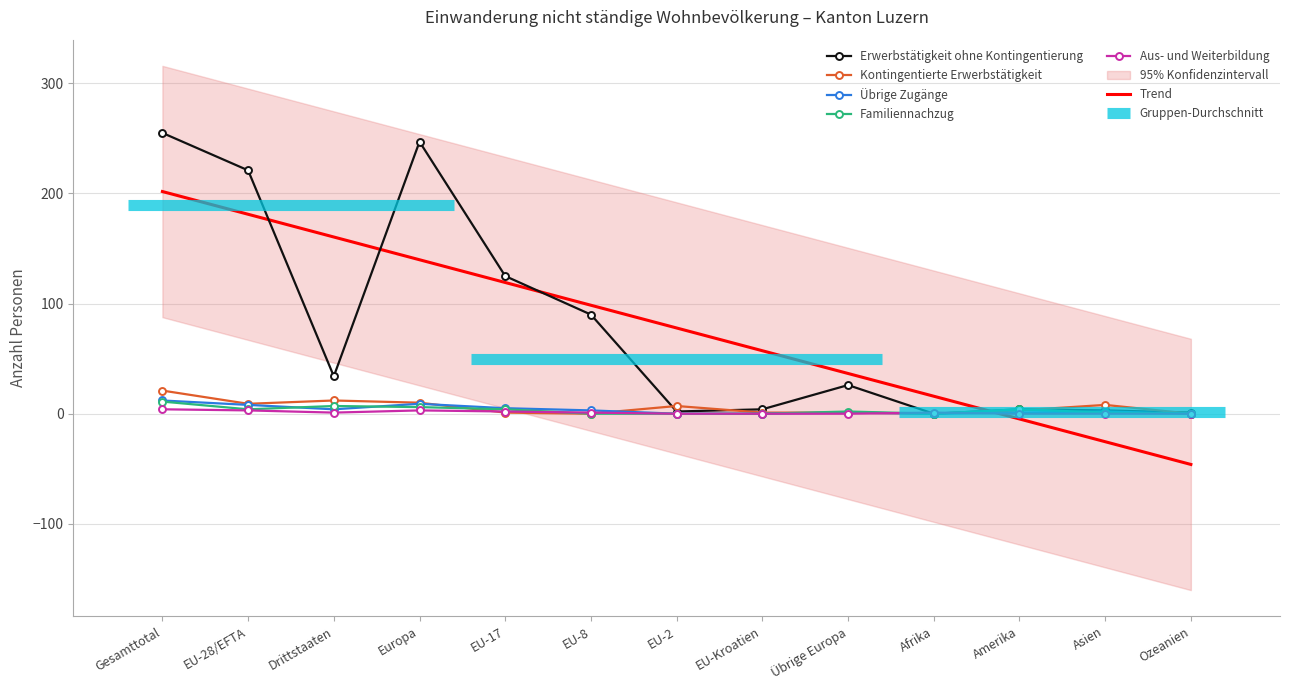

Does the chart have visible grid lines?

Yes